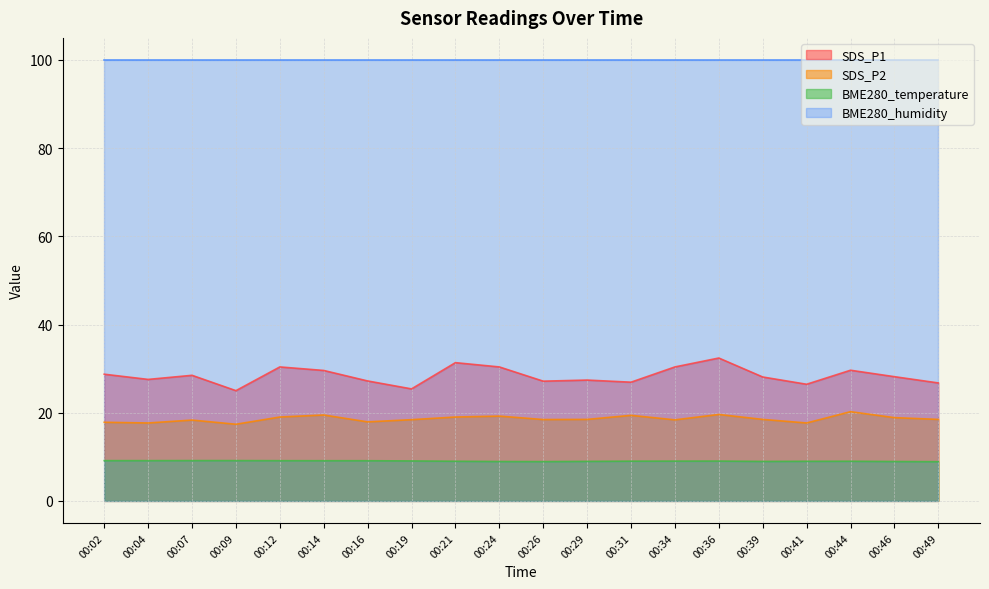

How many lines are shown in the chart?

4